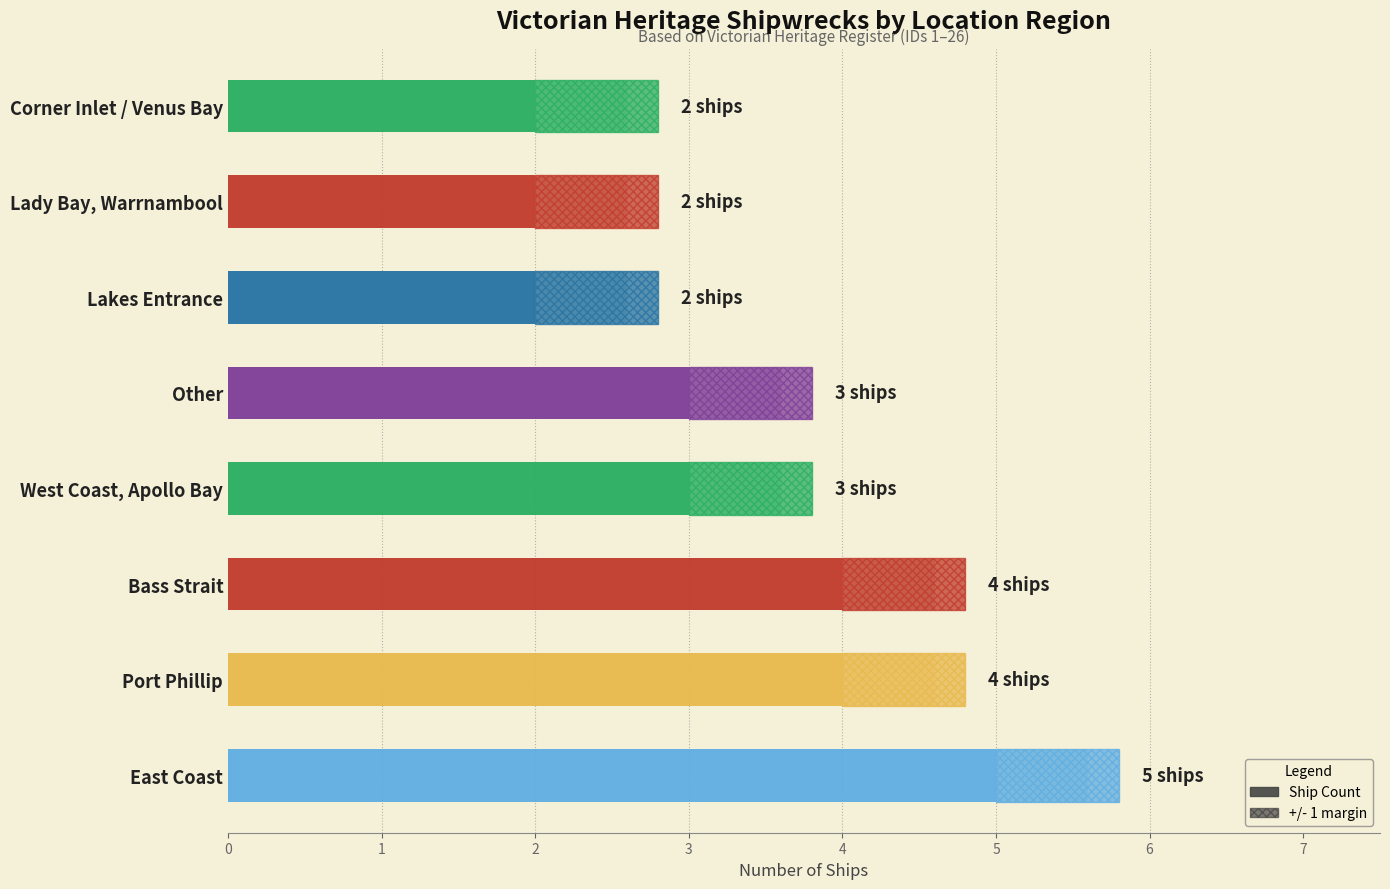

Does the chart contain stacked bars?

No